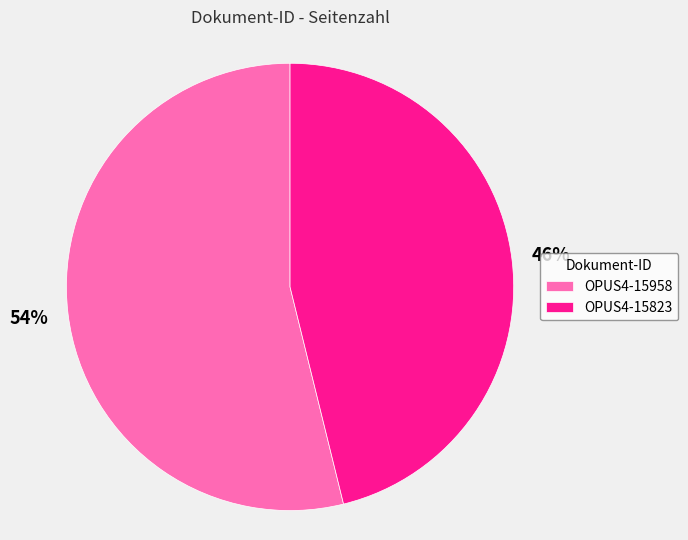

What is the ratio of the value at OPUS4-15958 to the value at OPUS4-15823?

1.2